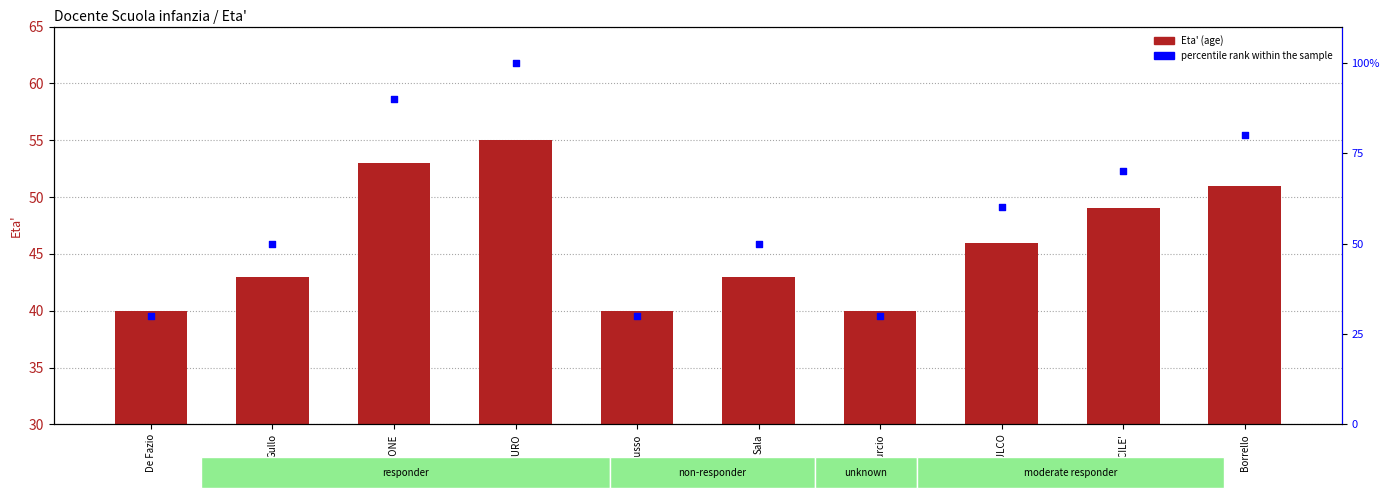

Which series has the largest total across all categories?

percentile rank within the sample